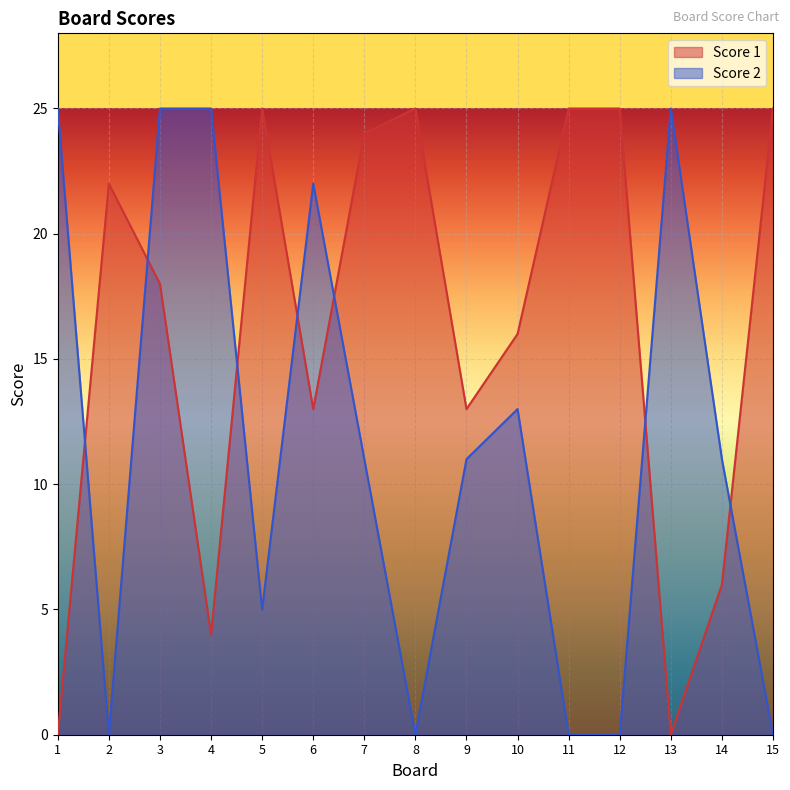

The value of Score 1 at 9 is 3. True or false?

False